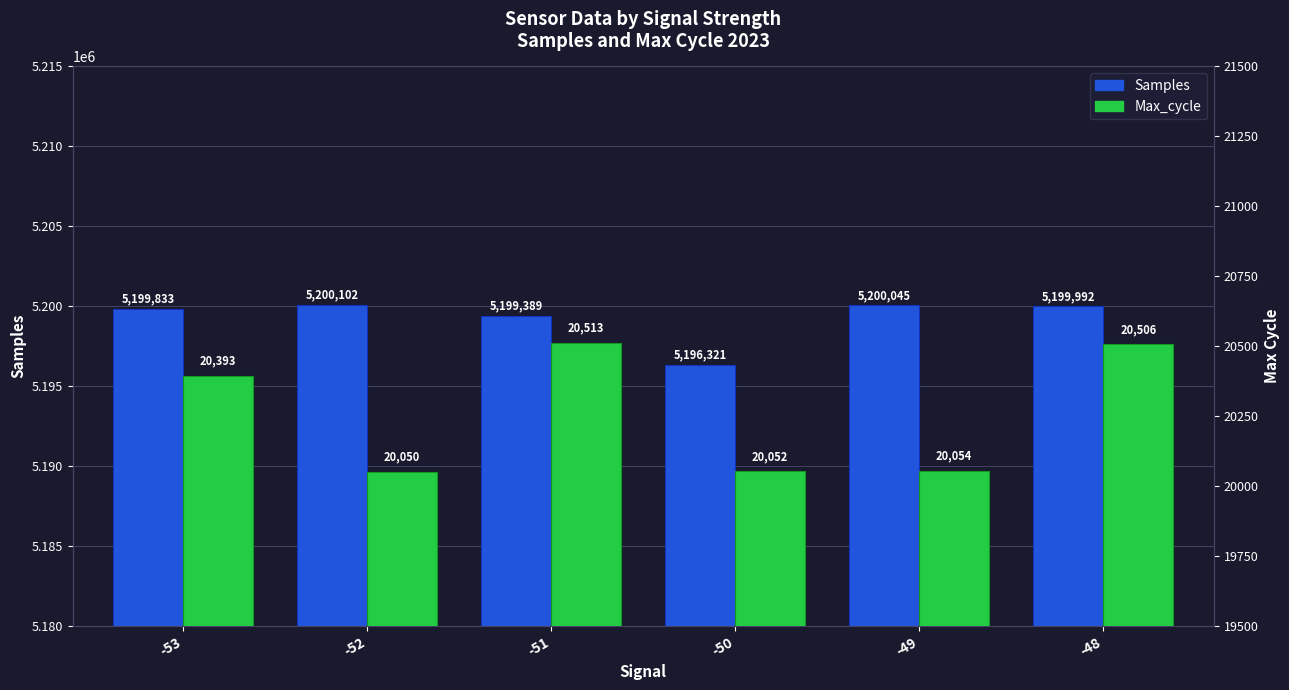

At which category is the sum across all series the highest?

-48